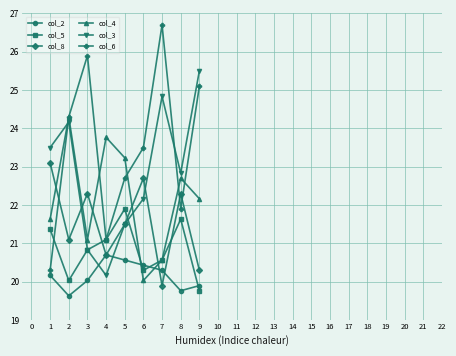

At which label is col_3 closest to 22?

6